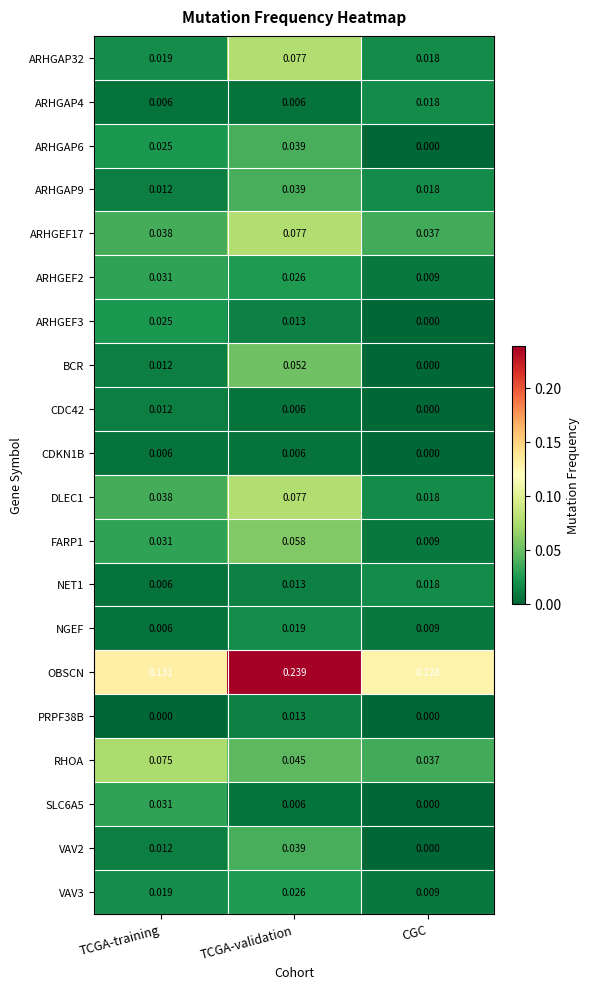

Count the number of categories in the chart.

3